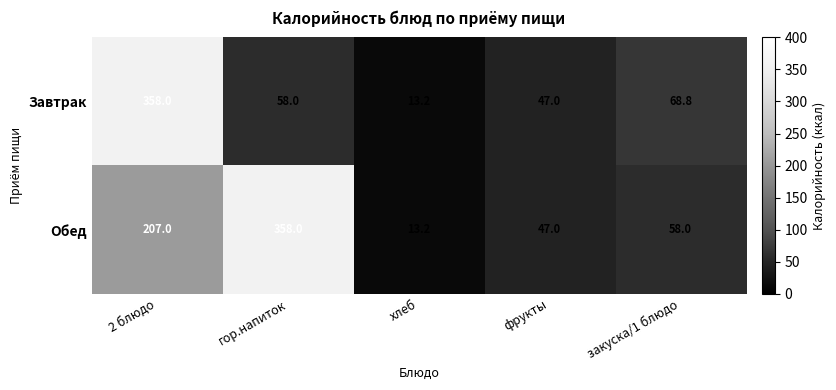

Rank the series by their average value, from highest to lowest.

Обед, Завтрак